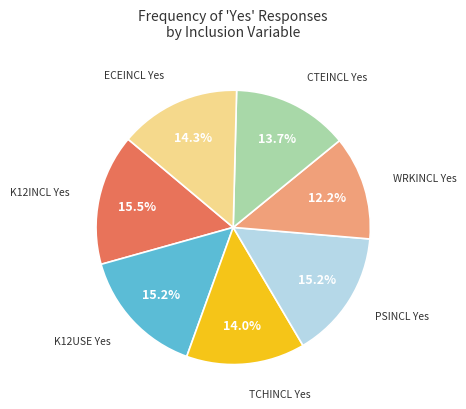

Is there any slice that represents more than half of the pie?

No